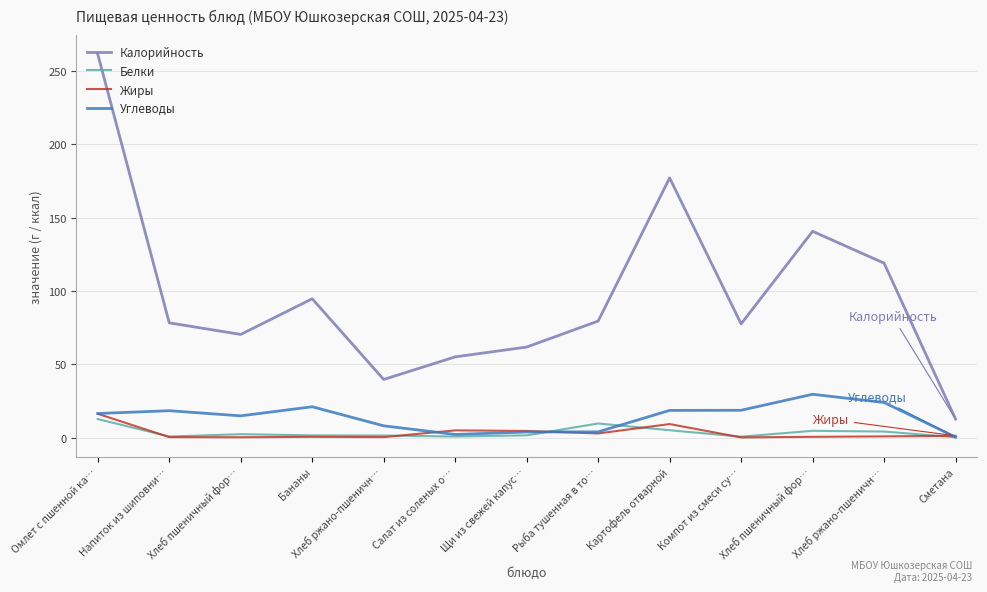

How many interior local peaks does the Жиры series have?

3